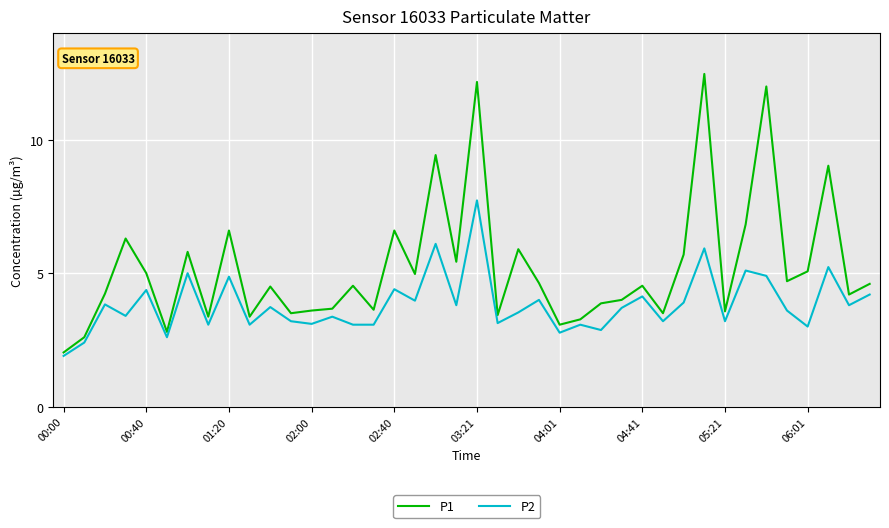

Which series has the largest total across all categories?

P1